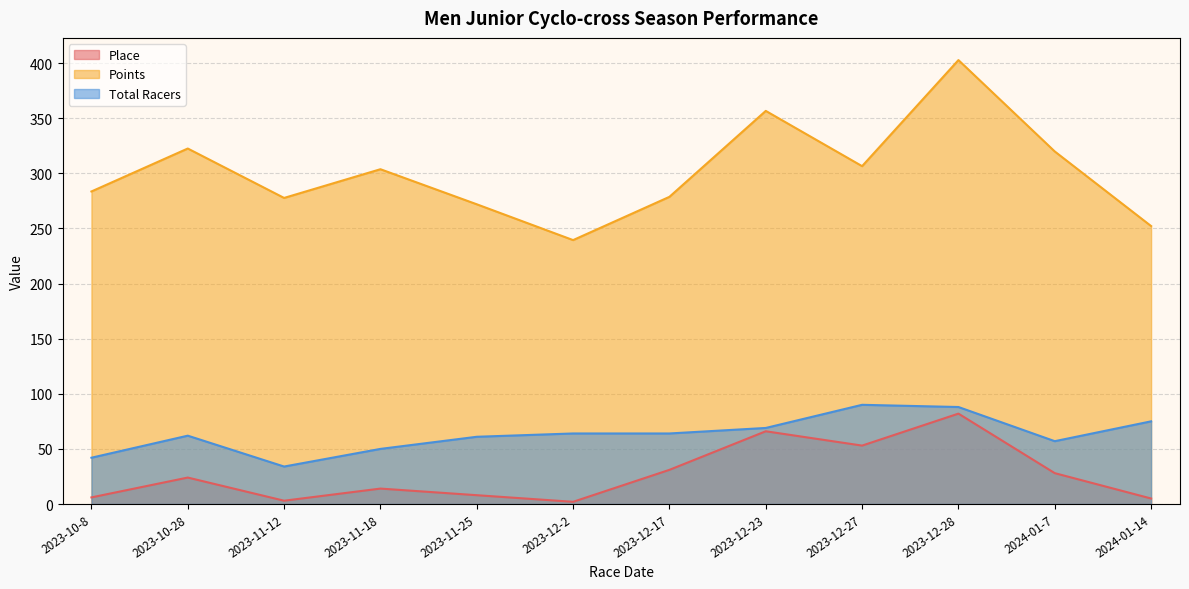

Where is the first local minimum for Place?

2023-11-12